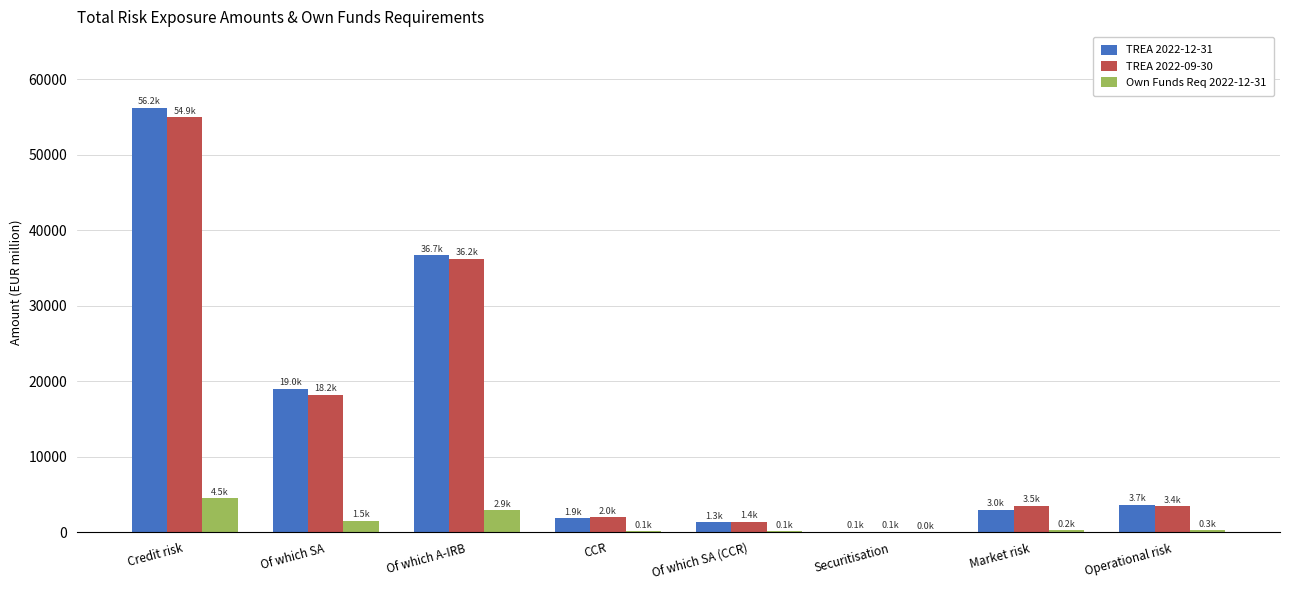

Which category has the highest value in the TREA 2022-12-31 series?

Credit risk